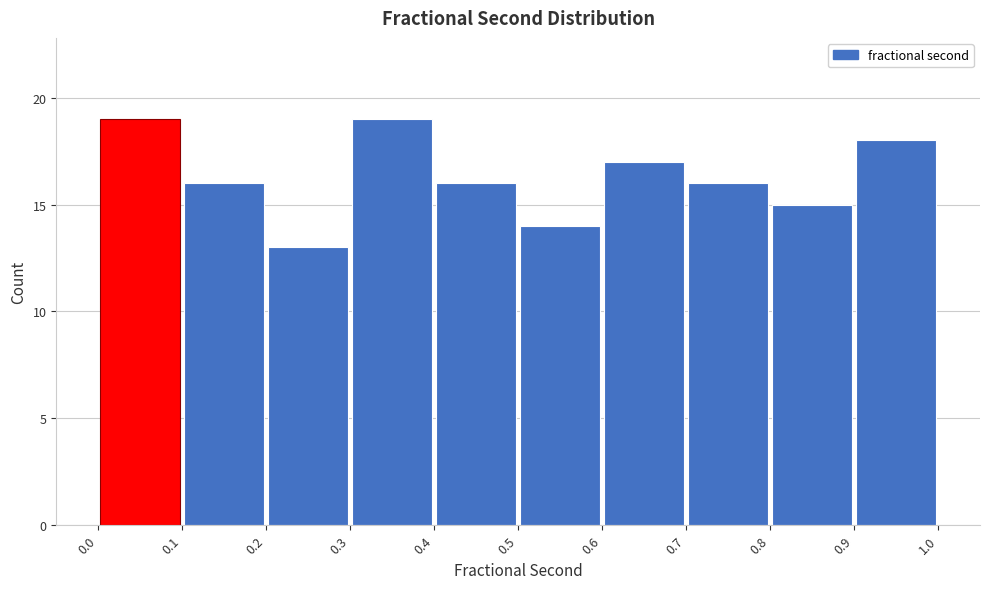

Reading left to right, transcribe this chart: for each bar, give the range it covers on the x-axis and its height. The values are not printed on the chart, so give them approximately, as read against the axis.

0.0 to 0.1: 19
0.1 to 0.2: 16
0.2 to 0.3: 13
0.3 to 0.4: 19
0.4 to 0.5: 16
0.5 to 0.6: 14
0.6 to 0.7: 17
0.7 to 0.8: 16
0.8 to 0.9: 15
0.9 to 1.0: 18